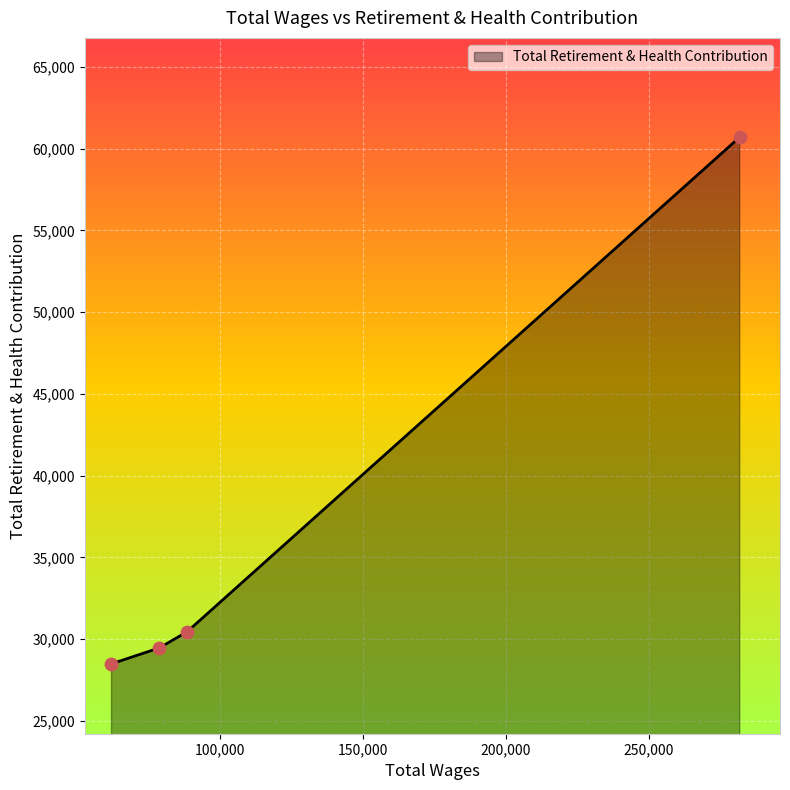

What is the difference between the maximum and minimum values?

32204